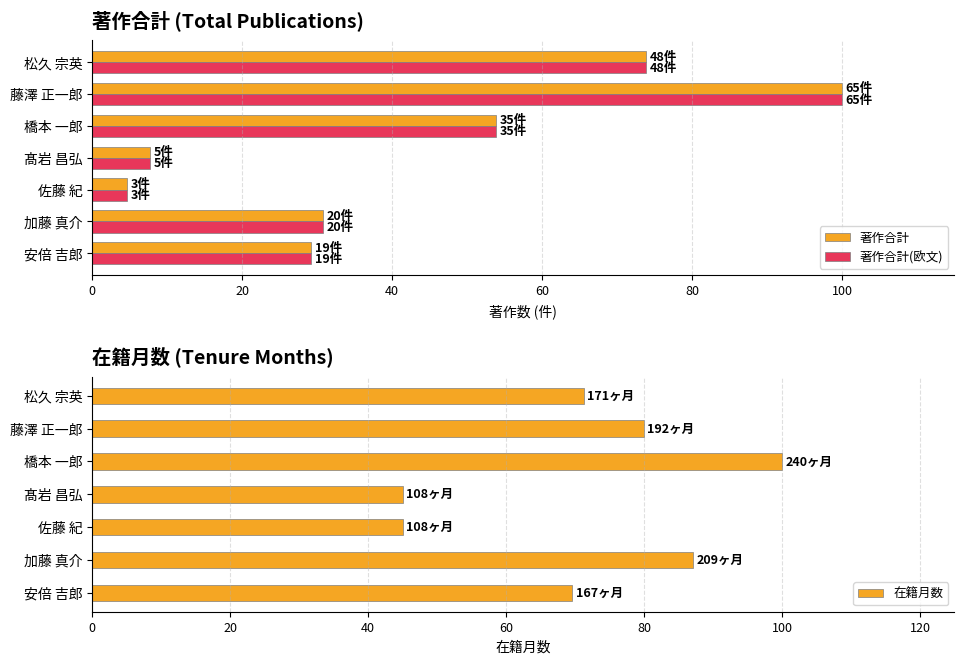

Read the 著作合計 value at 橋本 一郎.

53.8